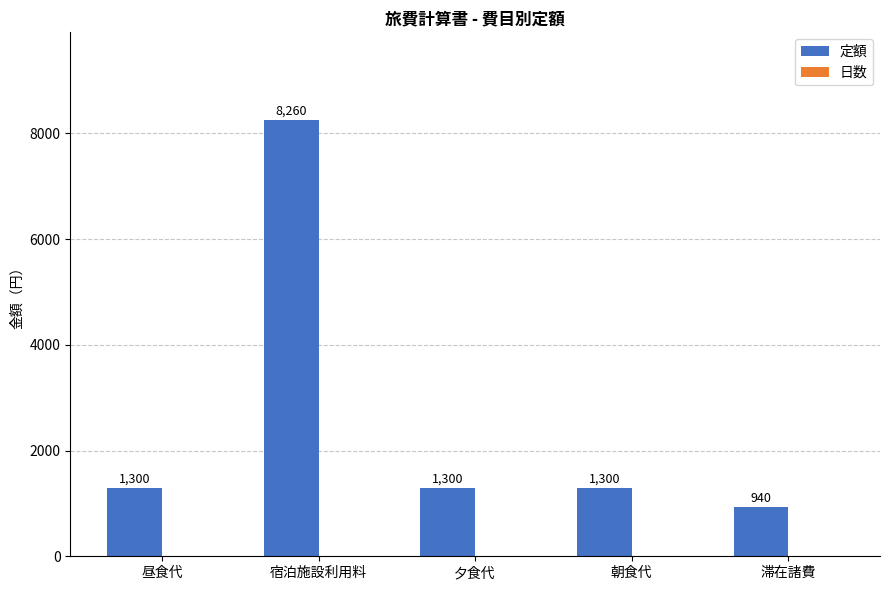

How many series are shown in this chart?

1